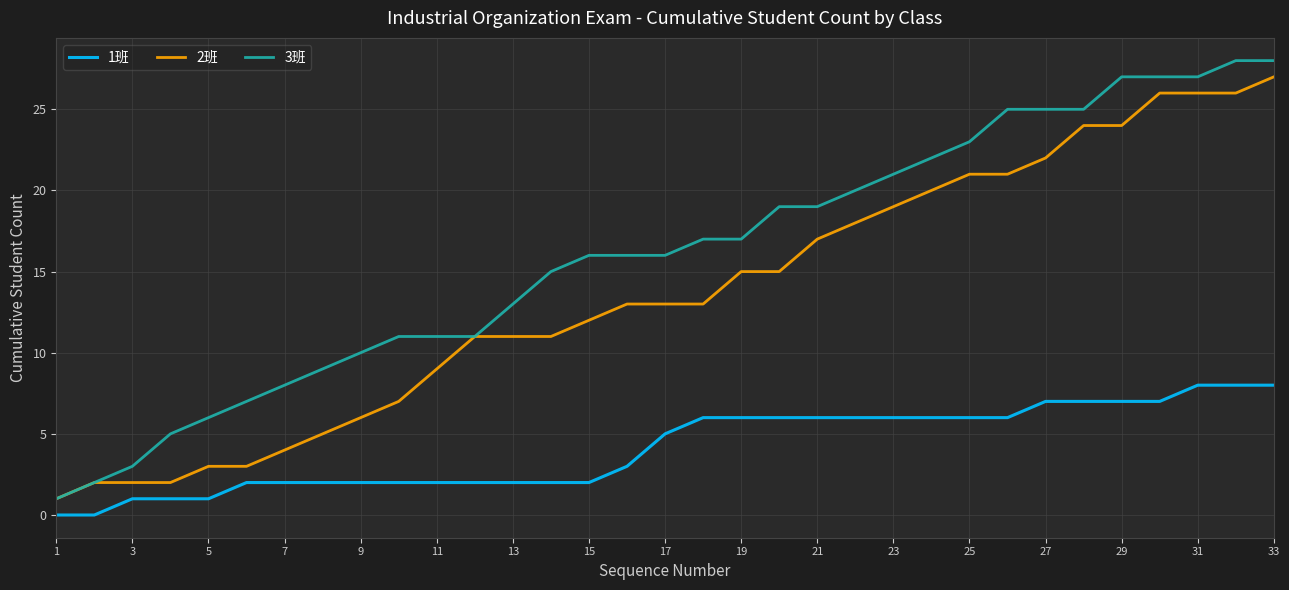

What is the sum of all 2班 values?

449